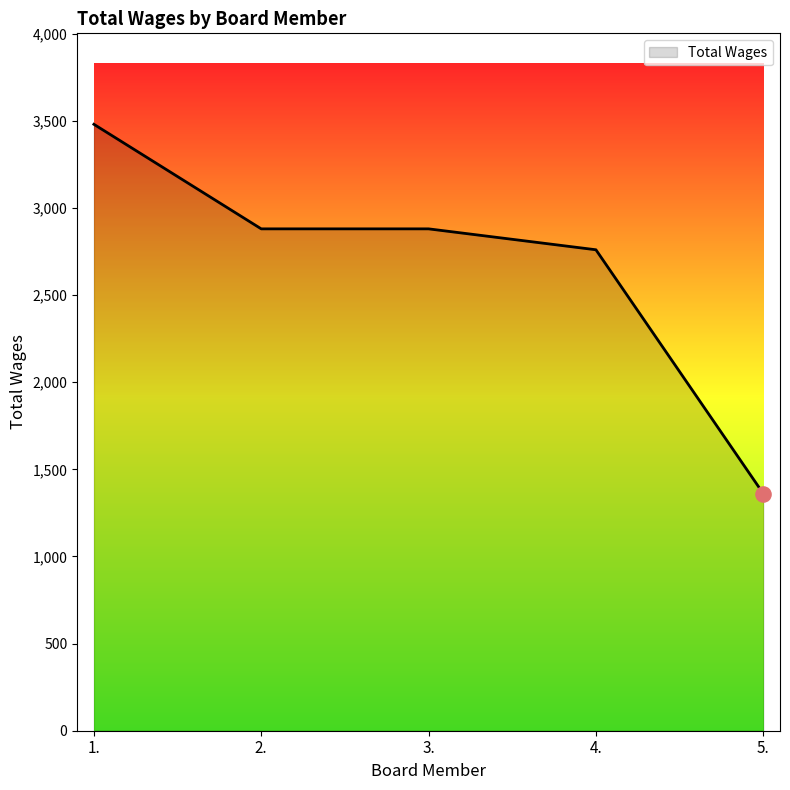

What is the ratio of the value at 5. to the value at 2.?

0.5